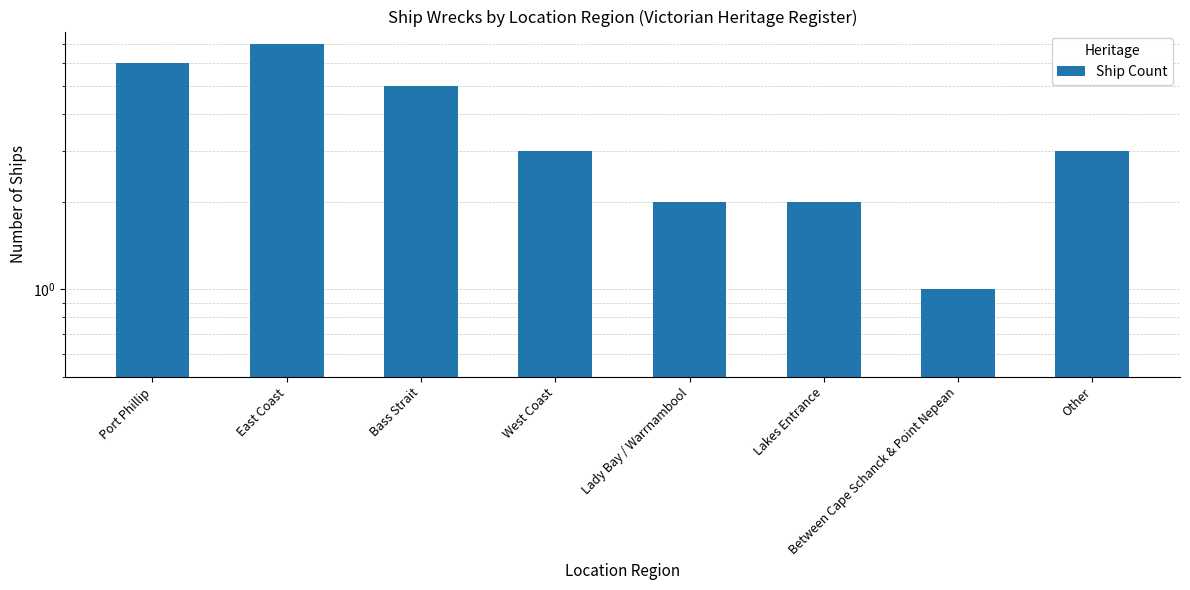

Approximately how many times larger is the value at Lady Bay / Warrnambool compared to Port Phillip?

0.3